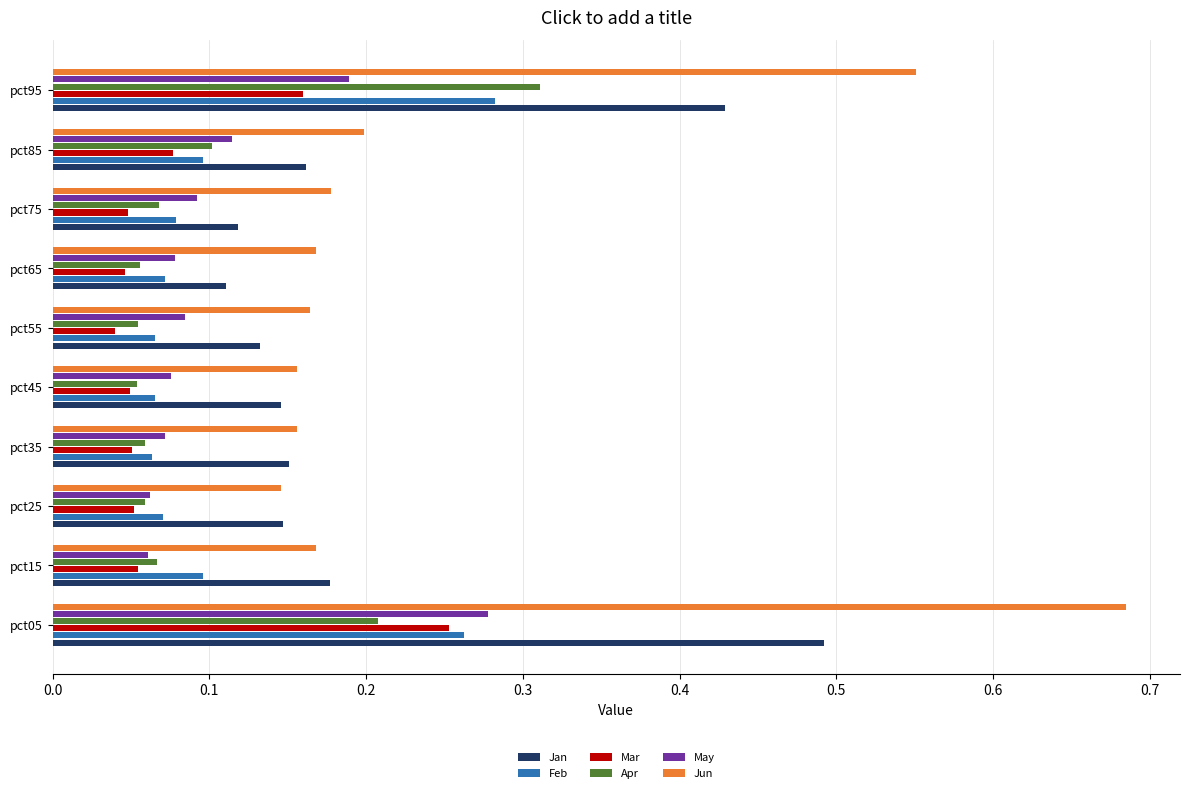

At which label does Jan reach its peak?

pct05